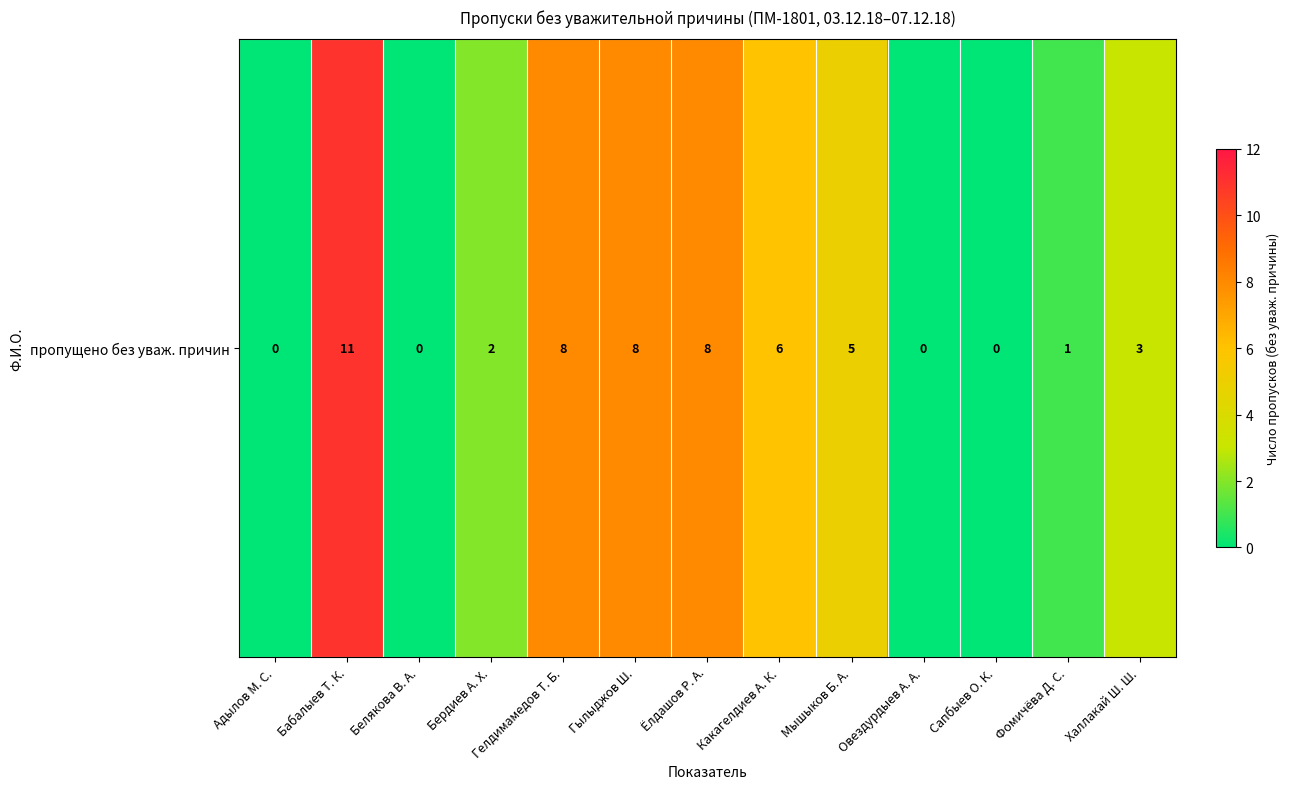

What is the average value?

4